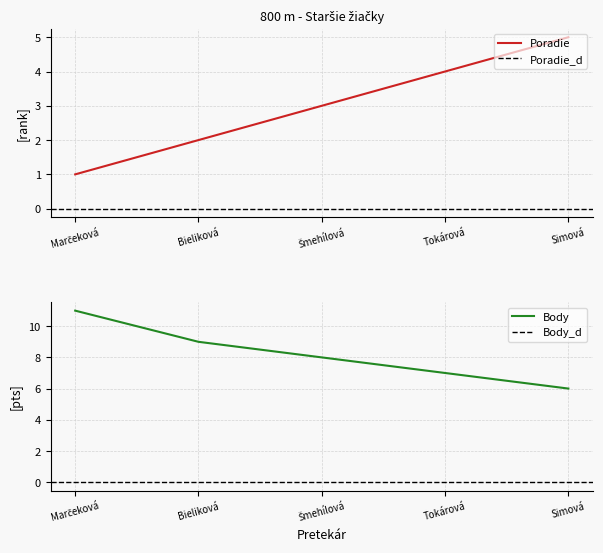

What is the sum of all Body values?

41